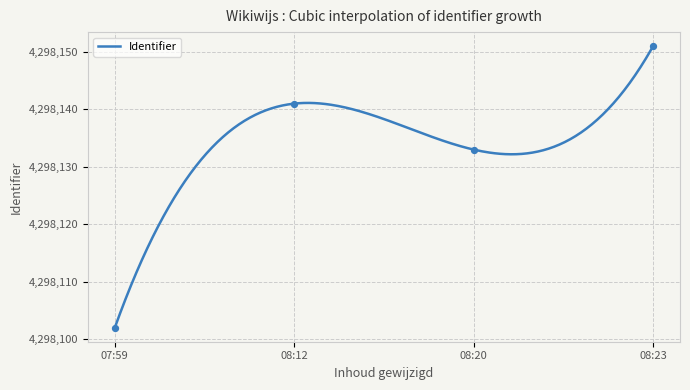

What is the change in value from 2018-05-07 07:59:29 to 2018-05-07 08:20:41?

+31